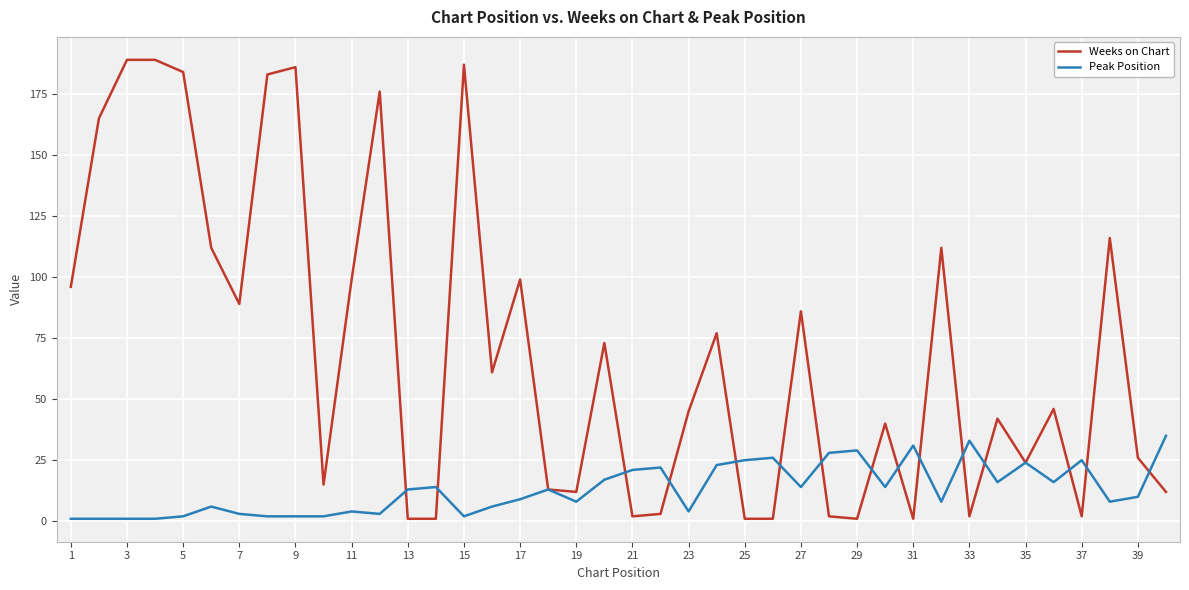

Rank the series by their average value, from highest to lowest.

Weeks on Chart, Peak Position